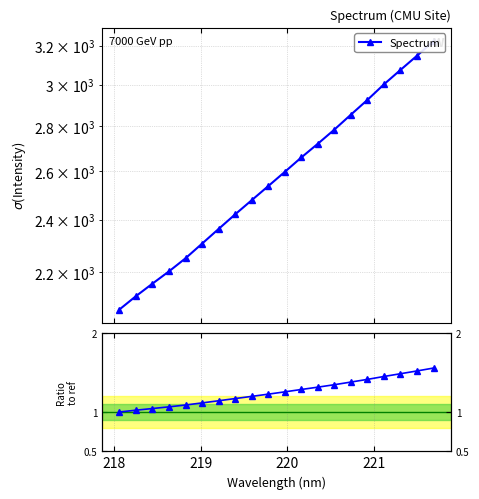

True or false: Ratio and Spectrum cross at least once.

False